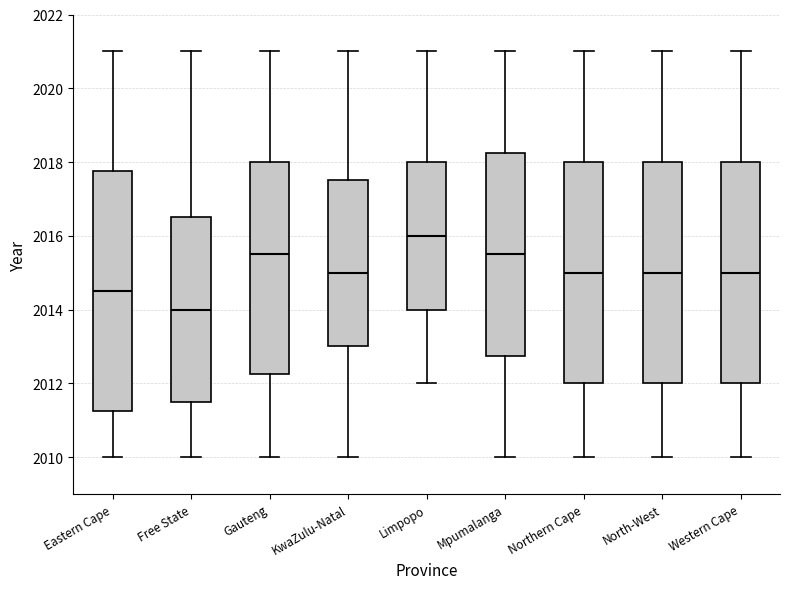

Reading left to right, transcribe this box plot: for each box, give where its median line is, the range the box spans, and where its two whiskers end, as read against the y-axis. The values are not printed on the chart, so give them approximately, as read against the axis.

Eastern Cape: median 2014.6, box 2011.2 to 2017.8, whiskers 2010.0 to 2021.0
Free State: median 2014.0, box 2011.6 to 2016.6, whiskers 2010.0 to 2021.0
Gauteng: median 2015.6, box 2012.2 to 2018.0, whiskers 2010.0 to 2021.0
KwaZulu-Natal: median 2015.0, box 2013.0 to 2017.6, whiskers 2010.0 to 2021.0
Limpopo: median 2016.0, box 2014.0 to 2018.0, whiskers 2012.0 to 2021.0
Mpumalanga: median 2015.6, box 2012.8 to 2018.2, whiskers 2010.0 to 2021.0
Northern Cape: median 2015.0, box 2012.0 to 2018.0, whiskers 2010.0 to 2021.0
North-West: median 2015.0, box 2012.0 to 2018.0, whiskers 2010.0 to 2021.0
Western Cape: median 2015.0, box 2012.0 to 2018.0, whiskers 2010.0 to 2021.0